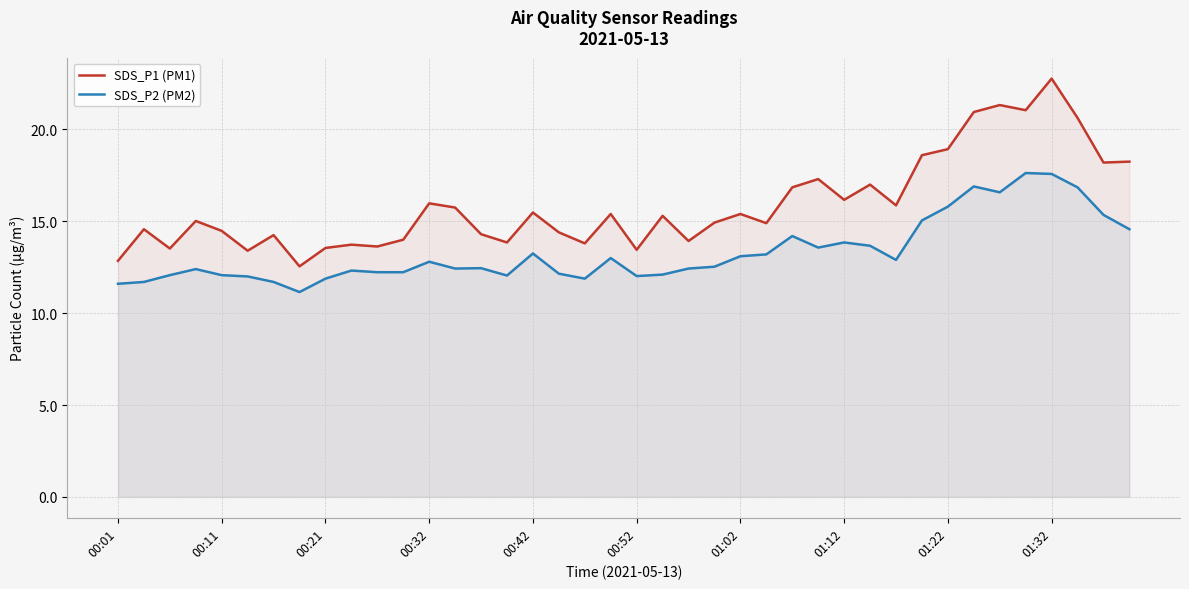

At which category does the chart reach its peak across all series?

01:32